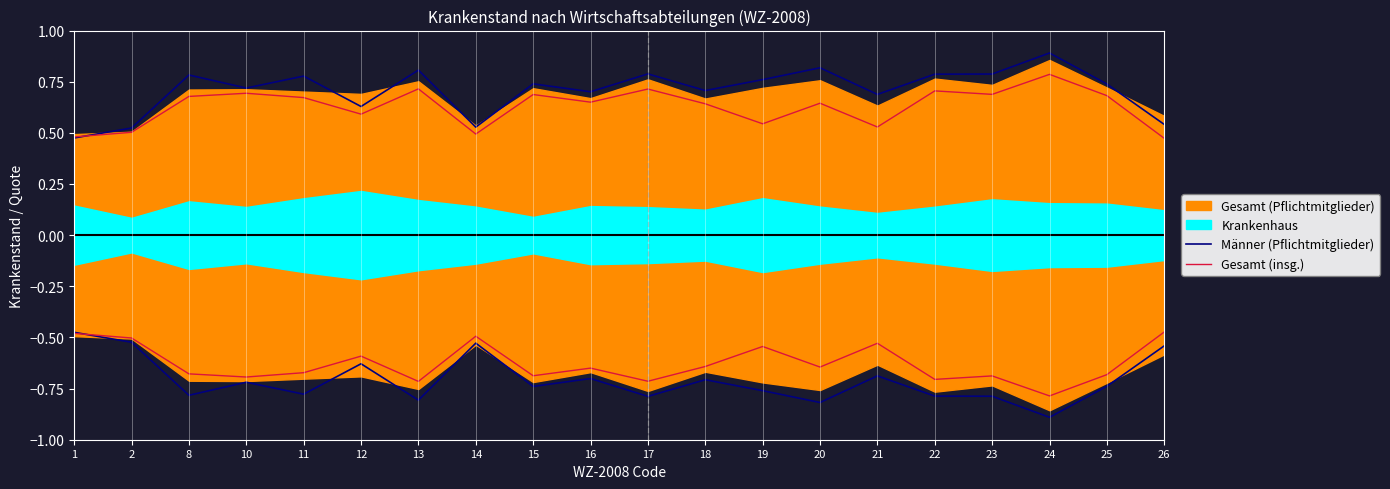

The value of Gesamt (insg.) at 12 is 0.6. True or false?

True